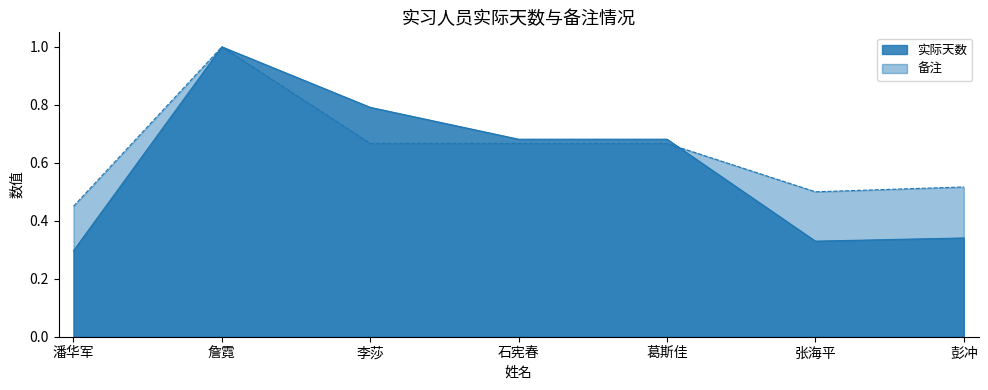

List the labels in order of 备注 value, smallest first.

潘华军, 张海平, 彭冲, 李莎, 石宪春, 葛斯佳, 詹霓